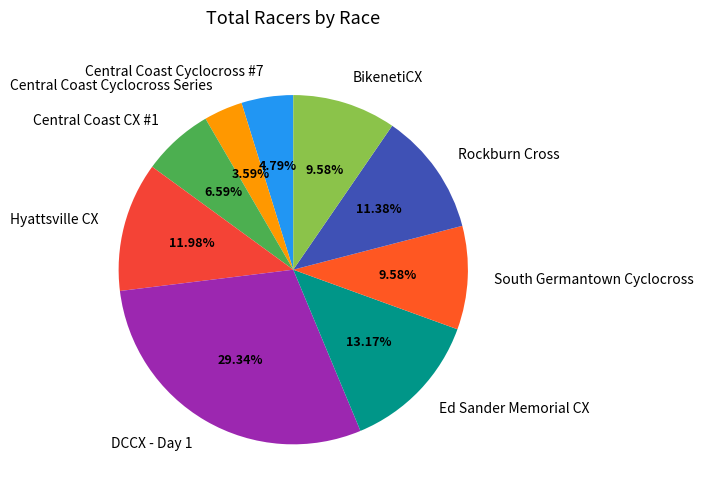

True or false: BikenetiCX accounts for 10% of the total.

True